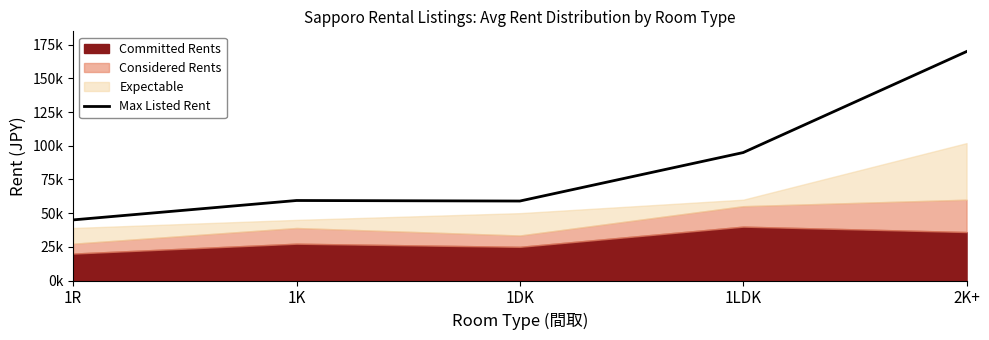

At which label does the data first exceed 59400?

1LDK